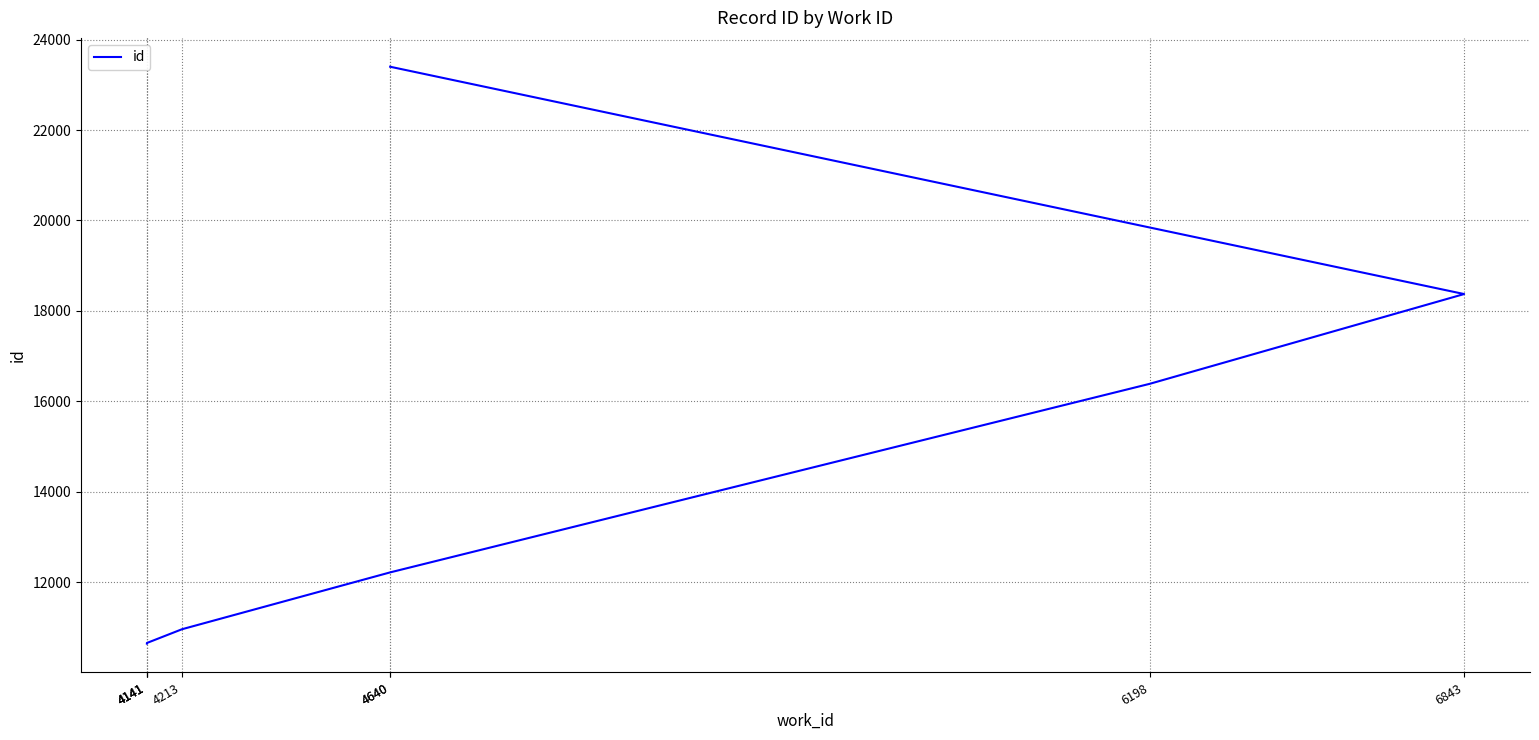

Is it true that the value at 4141 is 19121?

False